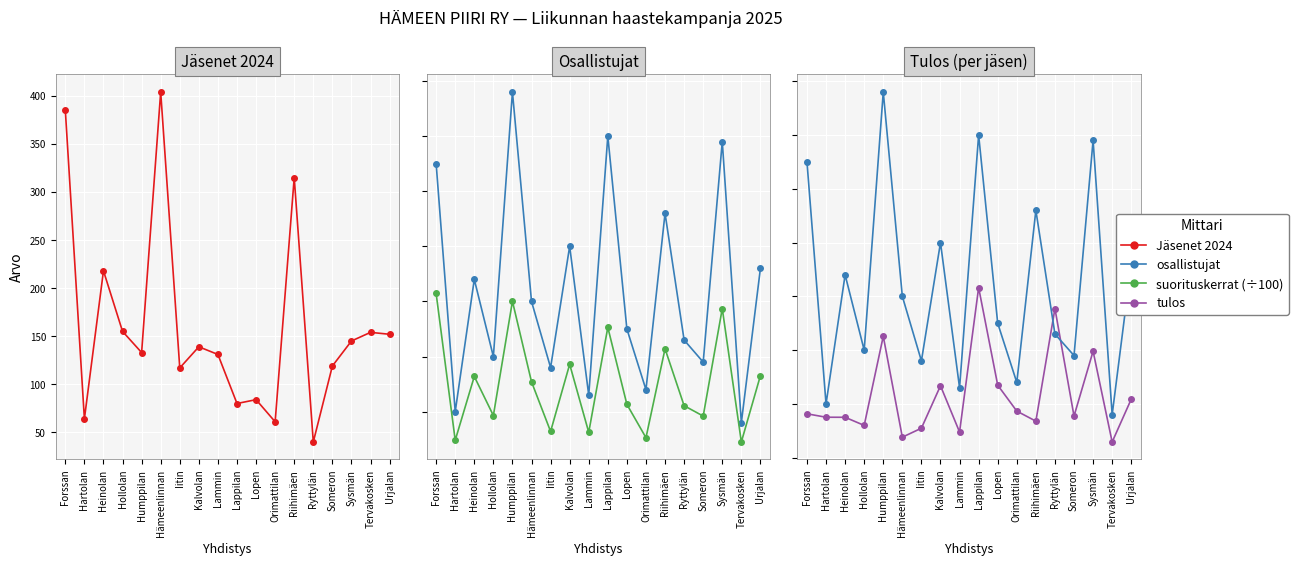

Where is the first local minimum for suorituskerrat (÷100)?

Hartolan